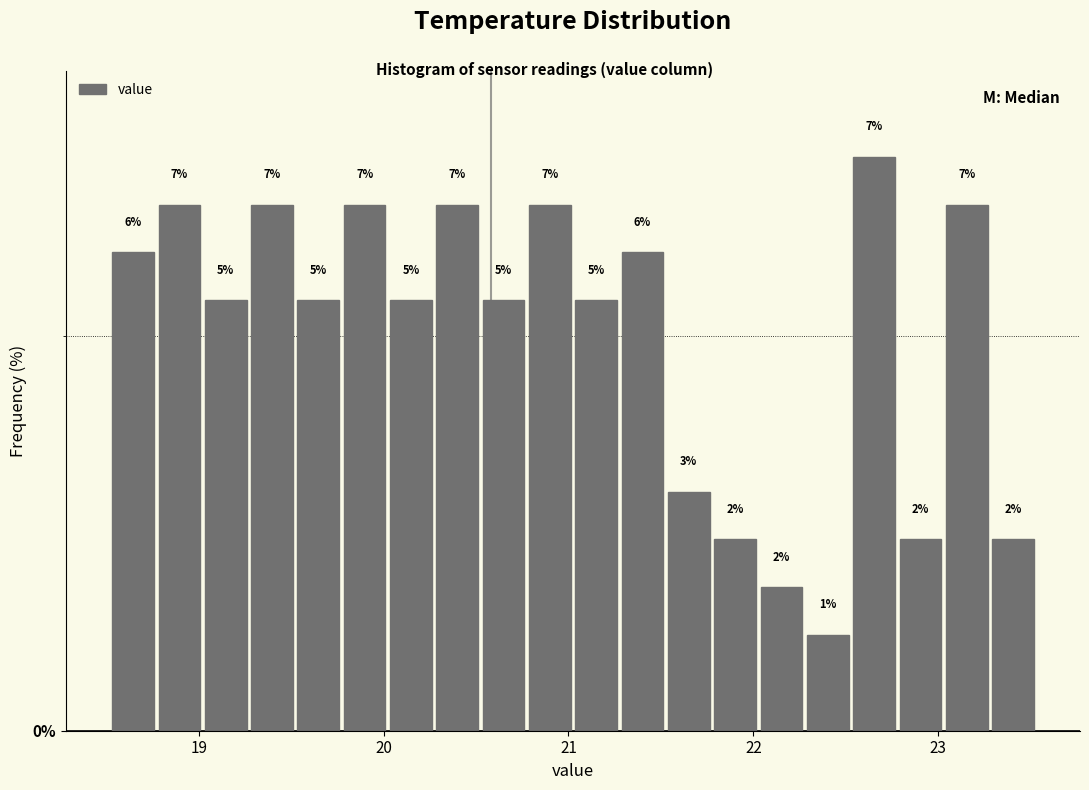

Around what value on the x-axis is the tallest bar? Give the approximate position of its centre, as read against the axis.

22.7